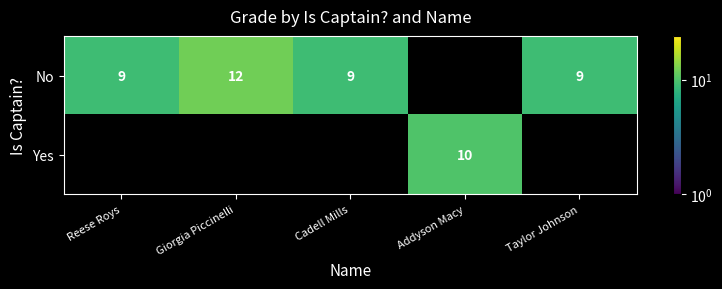

The value of Yes at Addyson Macy is 6. True or false?

False